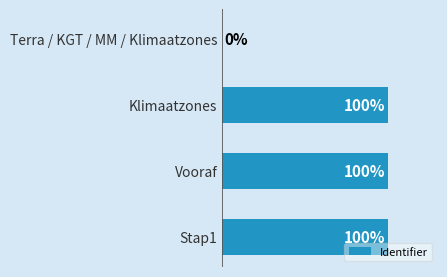

Where is the data nearest to the value 50?

Terra / KGT / MM / Klimaatzones